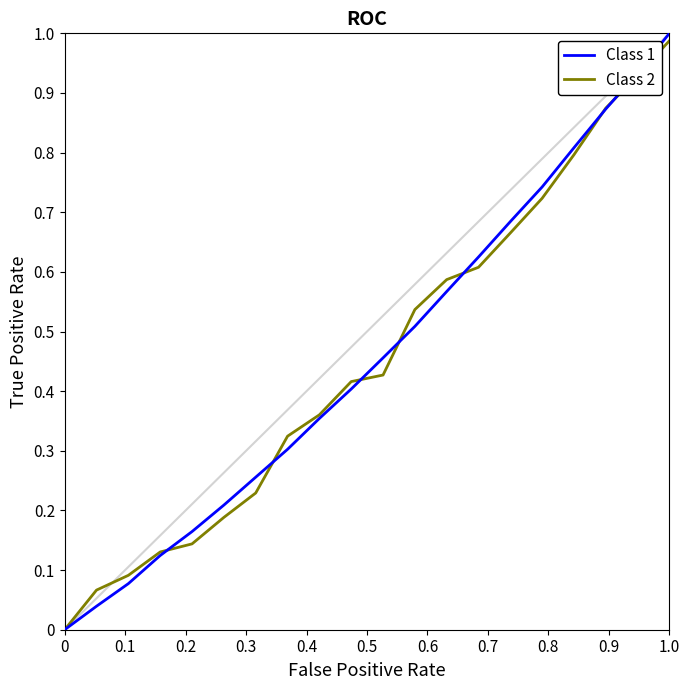

Which series ends up on top after the final intersection of Class 1 and Class 2?

Class 1